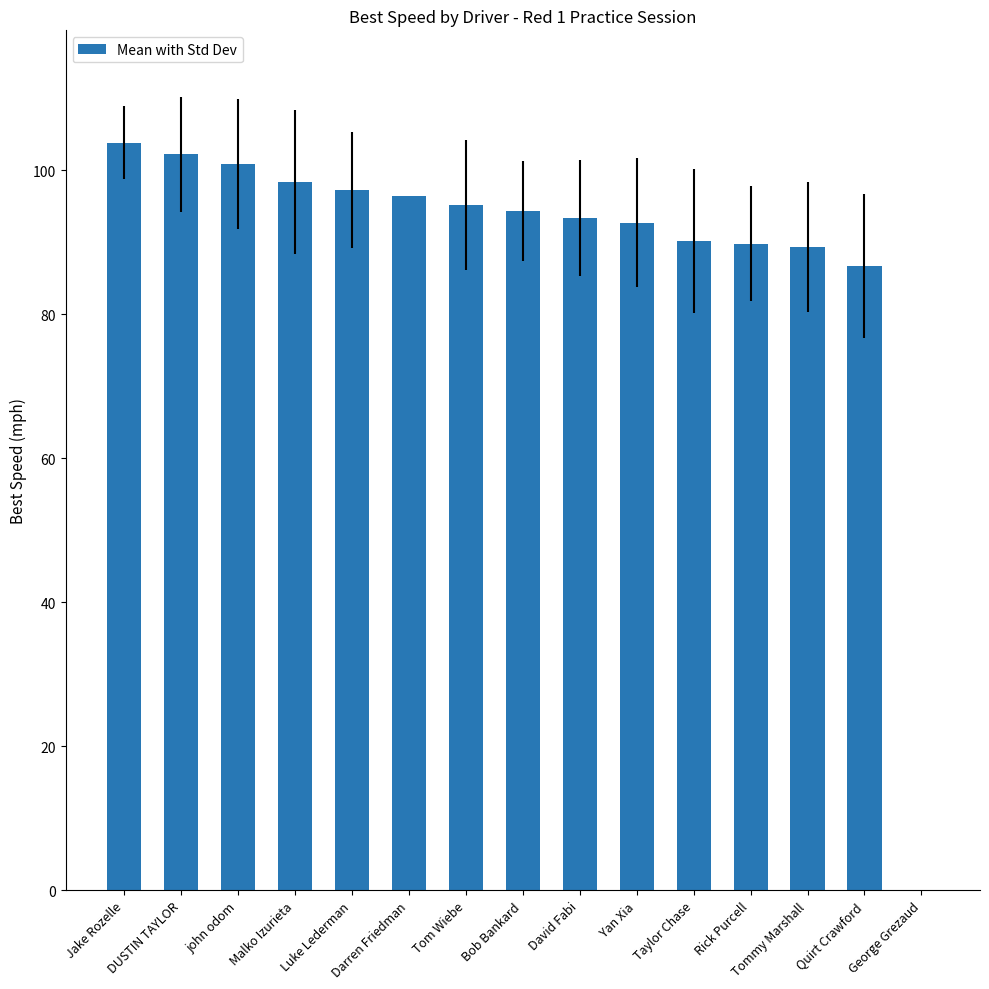

What is the maximum value shown in the chart?

103.8